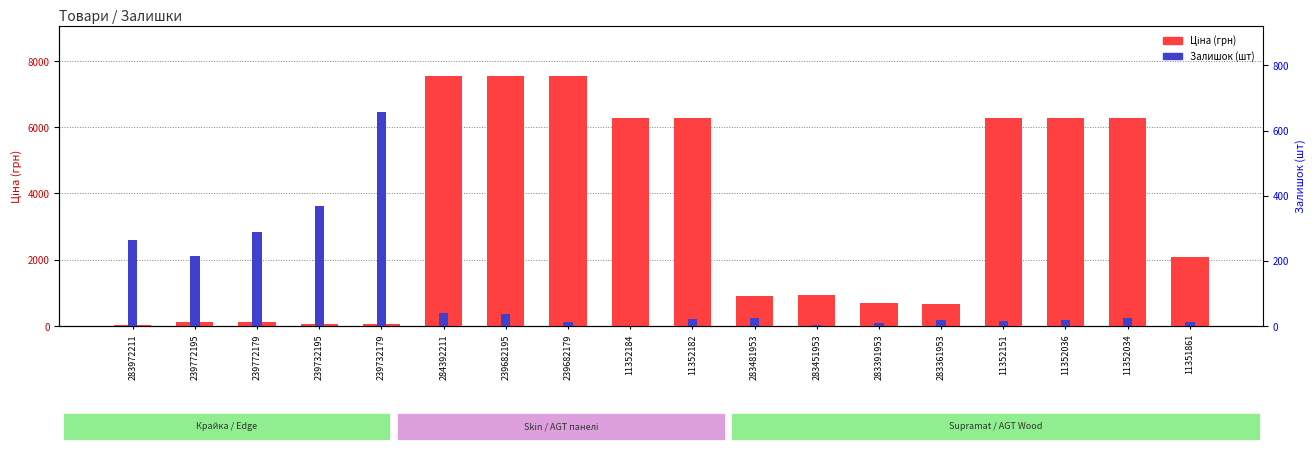

Reading right to left, transcribe all the data shown in this chart.

Ціна (грн): 2094.3	6266.7	6266.7	6266.7	676.4	700.4	928.3	904.3	6266.7	6266.7	7545.9	7545.9	7545.9	56.7	56.7	113.3	113.3	32.0
Залишок (шт): 12.0	26.0	18.0	16.0	19.0	8.0	2.0	24.0	23.0	0.0	13.0	38.0	39.0	658.0	370.0	290.0	215.0	264.0